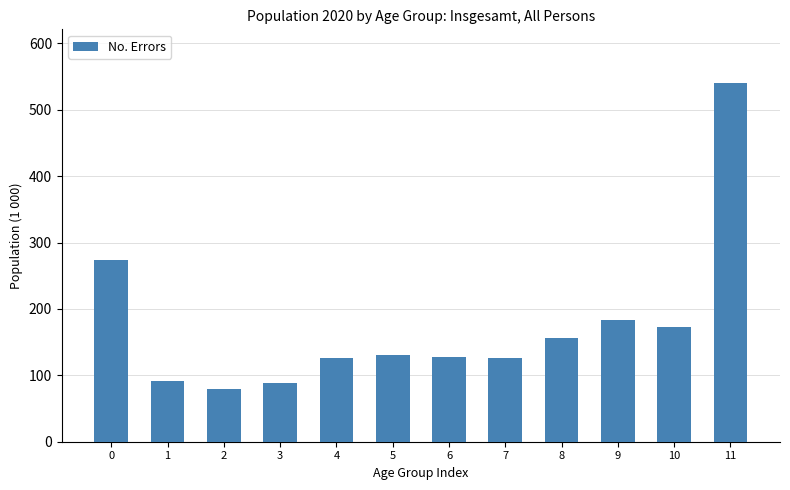

Is it true that the value at 7 is 74?

False